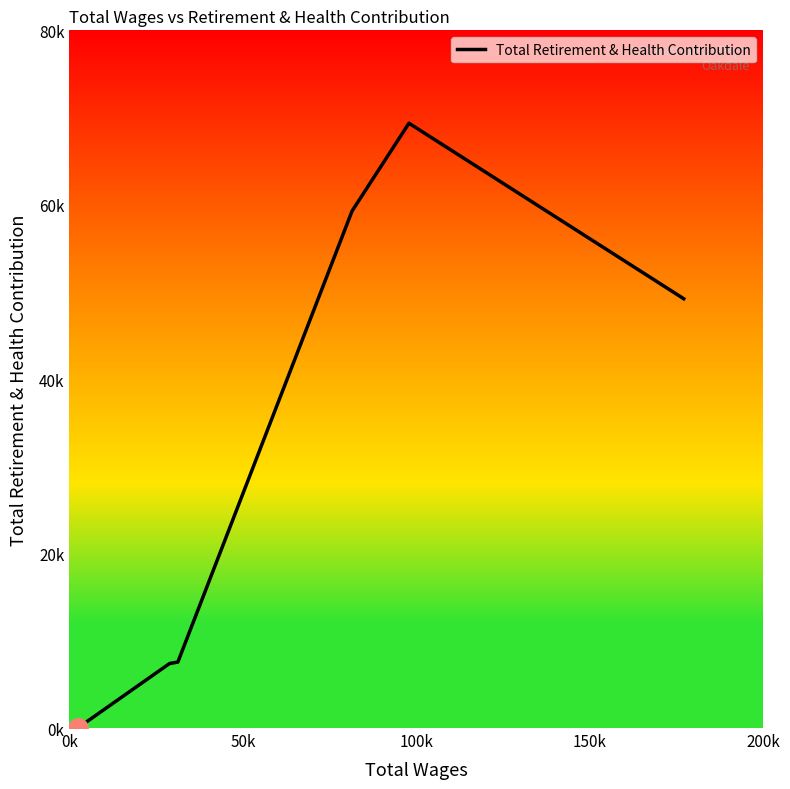

Does the chart display data point markers on the line(s)?

No